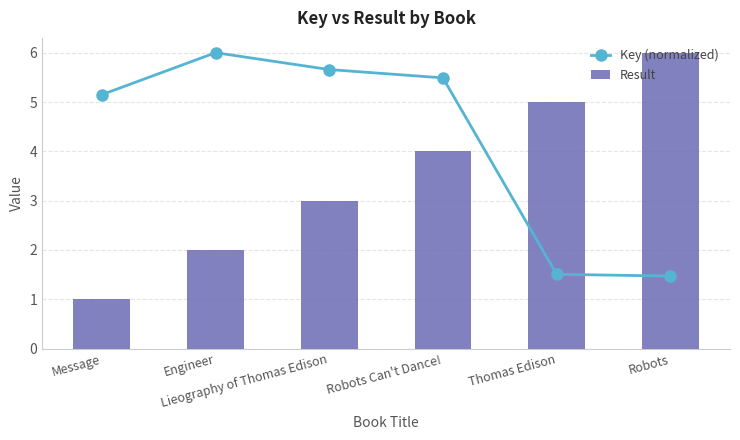

What is the sum of the Result values at Thomas Edison and Lieography of Thomas Edison?

8